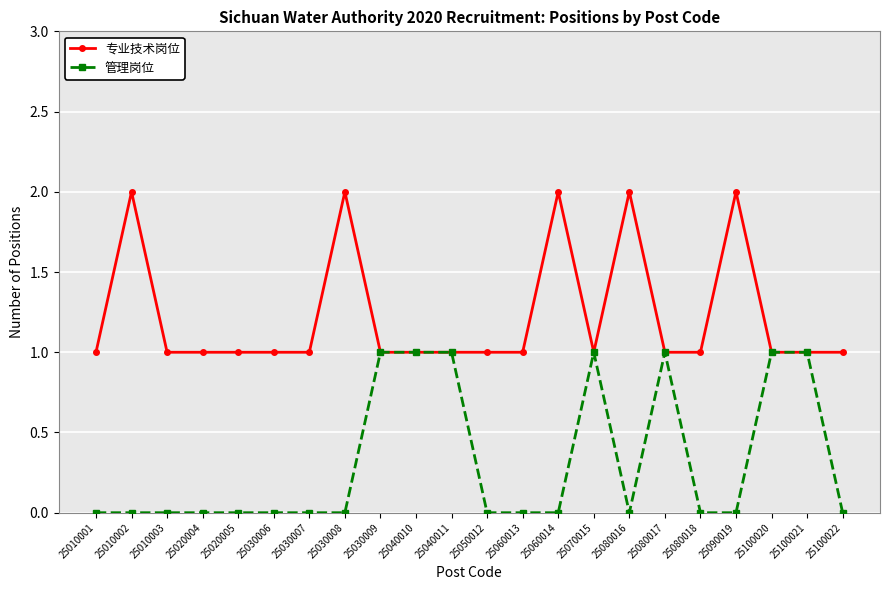

What is the maximum value for 专业技术岗位?

2